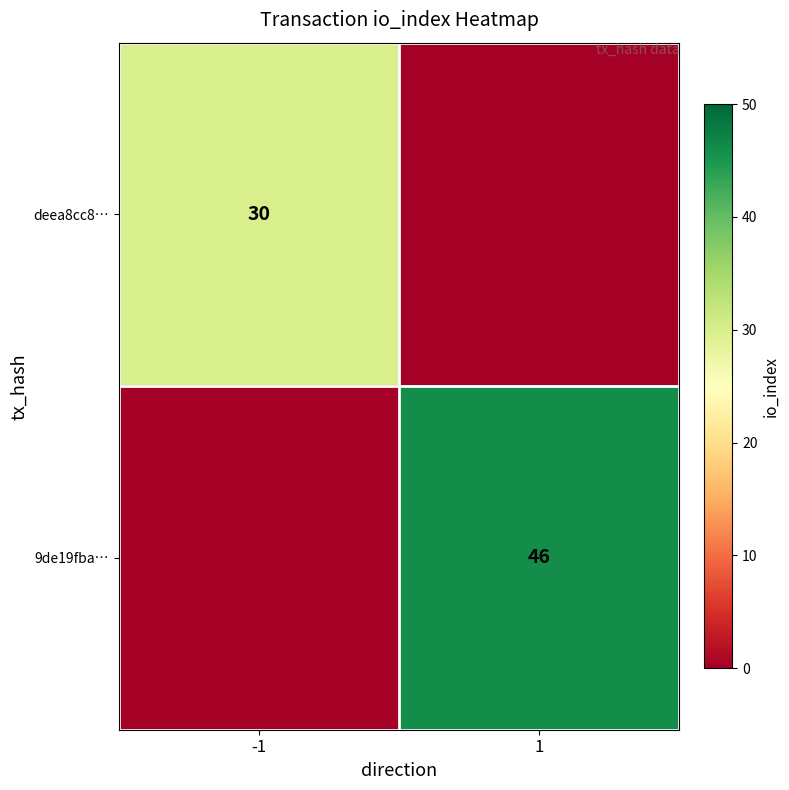

The value of 9de19fba… at 1 is 46. True or false?

True